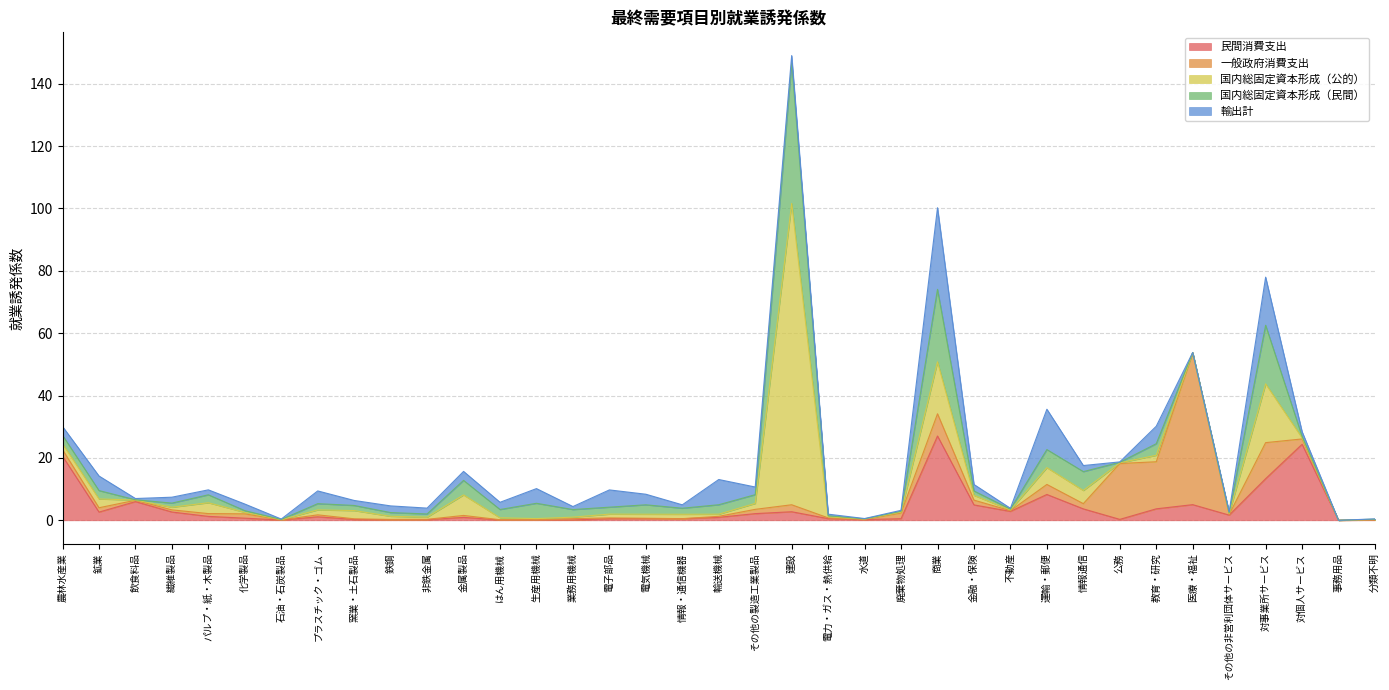

Does the chart display data point markers on the line(s)?

No